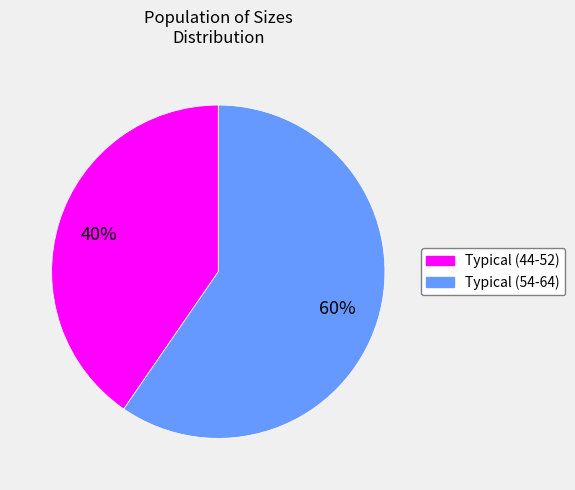

How many segments does this pie chart have?

2